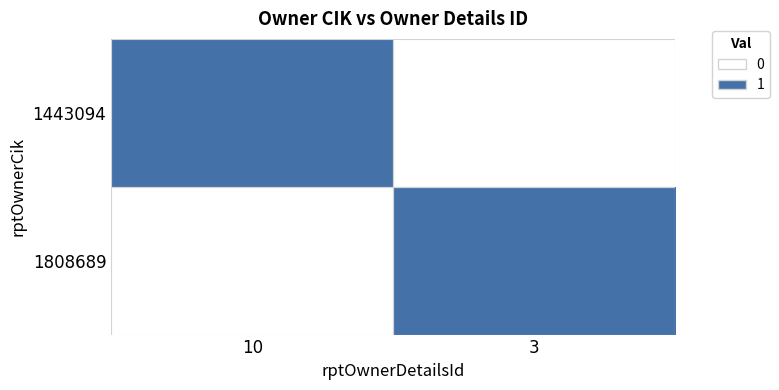

At how many categories does at least one series exceed 0?

2